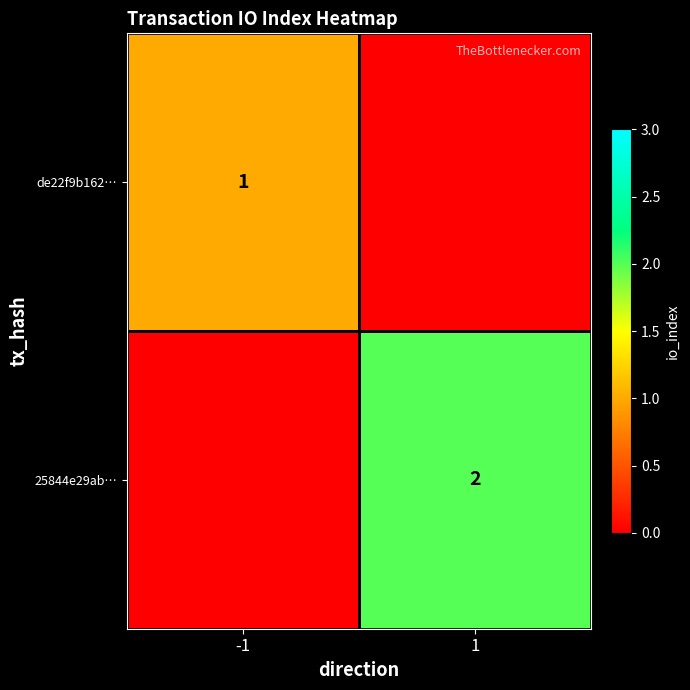

The value of de22f9b162… at -1 is 1. True or false?

True